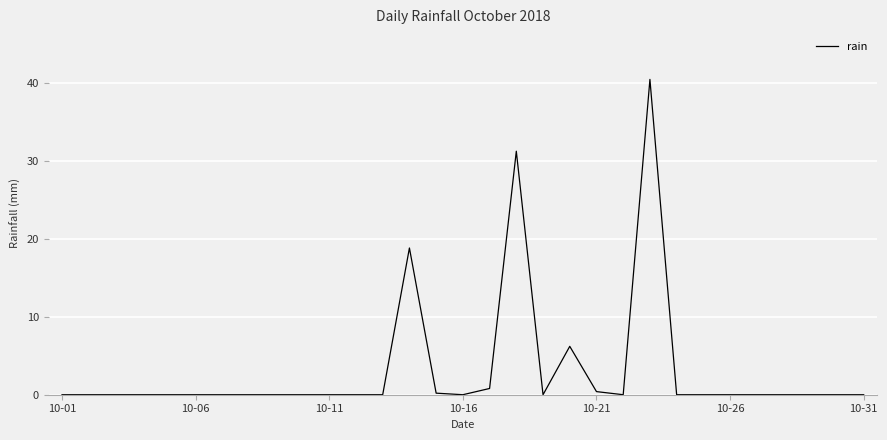

What is the difference between the maximum and minimum values?

40.4